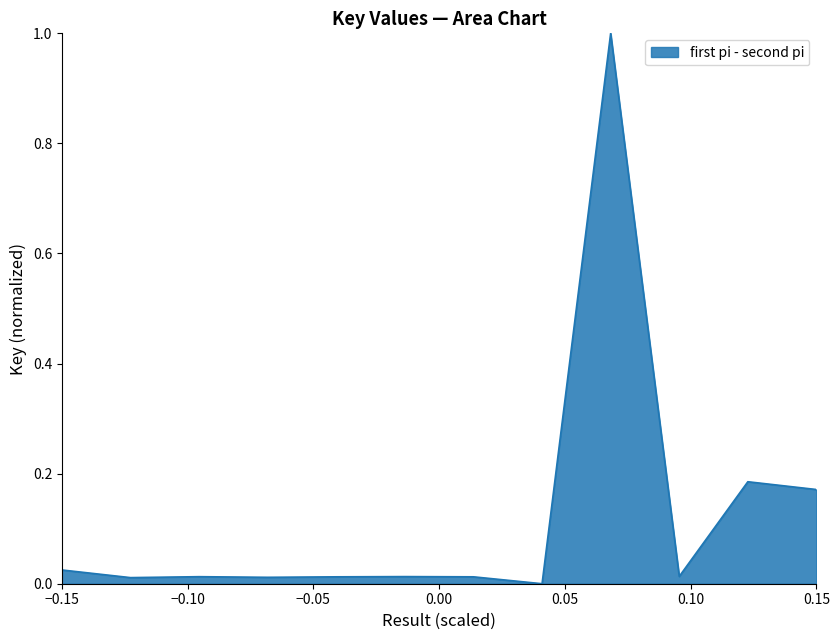

What is the change in value from 5 to 11?

+0.2